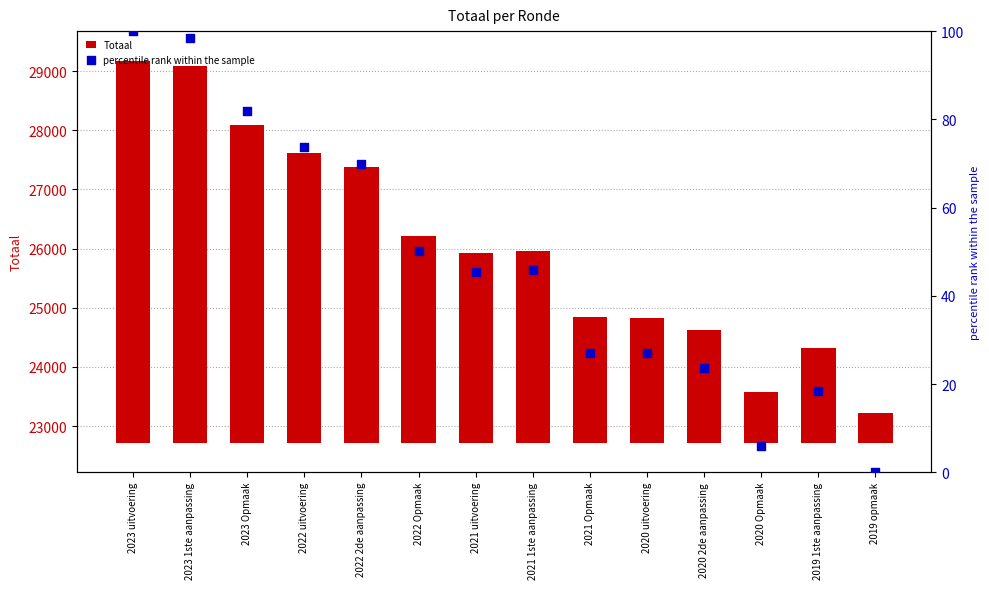

Which series reaches the maximum Y coordinate?

Totaal